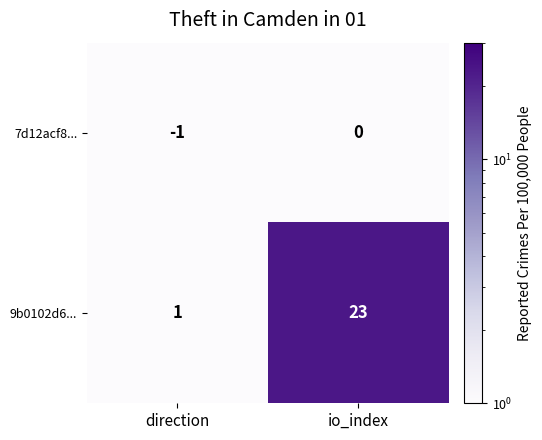

What is the smallest value displayed?

-1